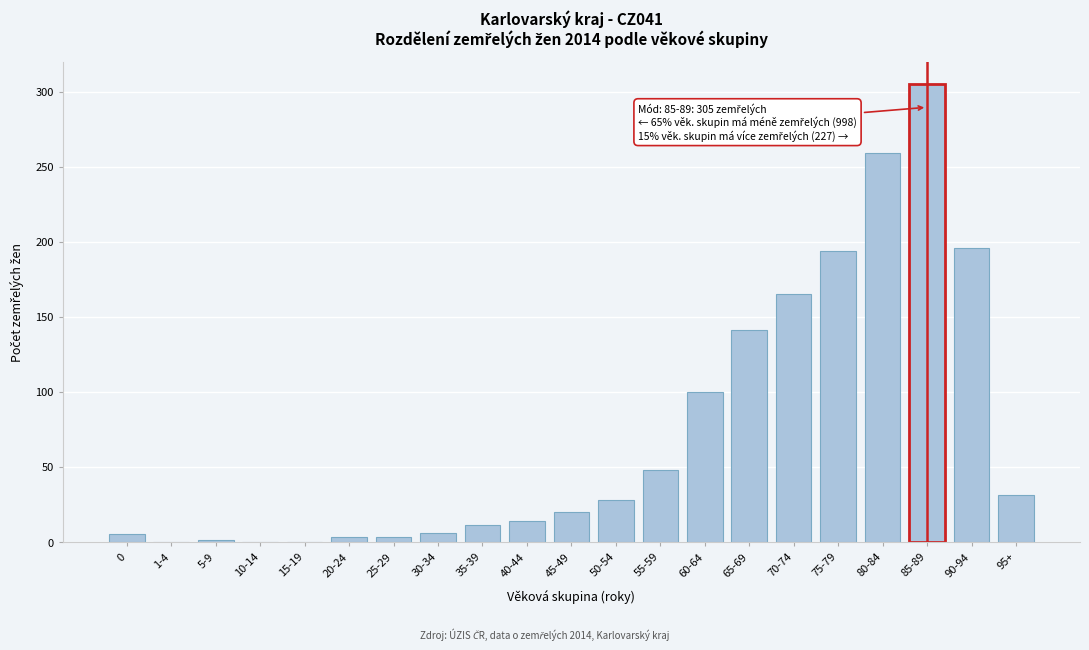

What is the sum of all values?

1530